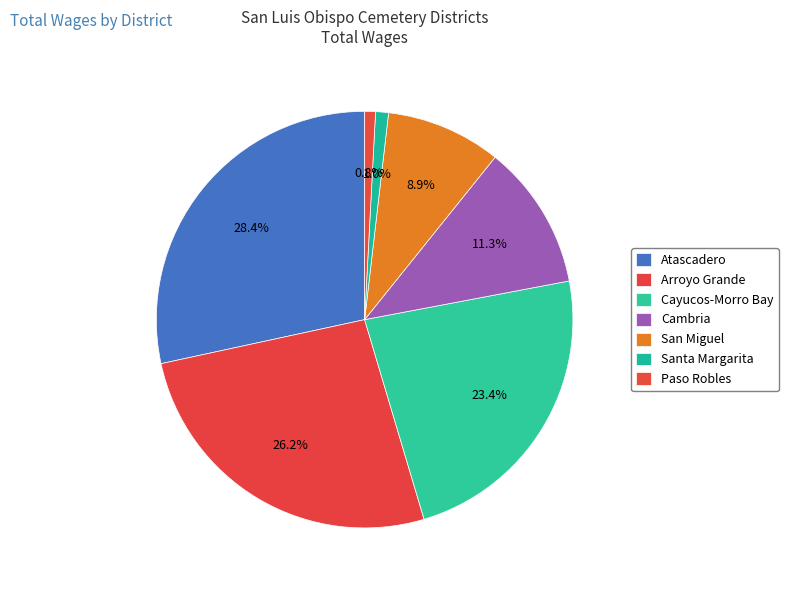

How many segments does this pie chart have?

7